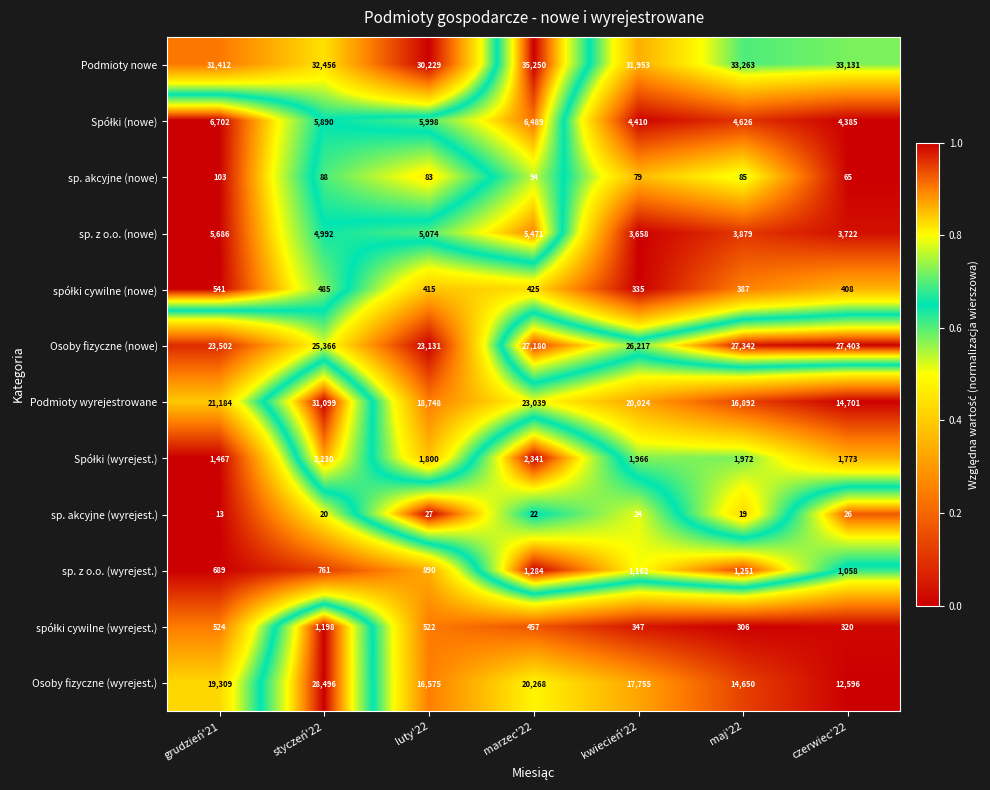

Is it true that sp. z o.o. (wyrejest.) equals 1920 at kwiecień'22?

False